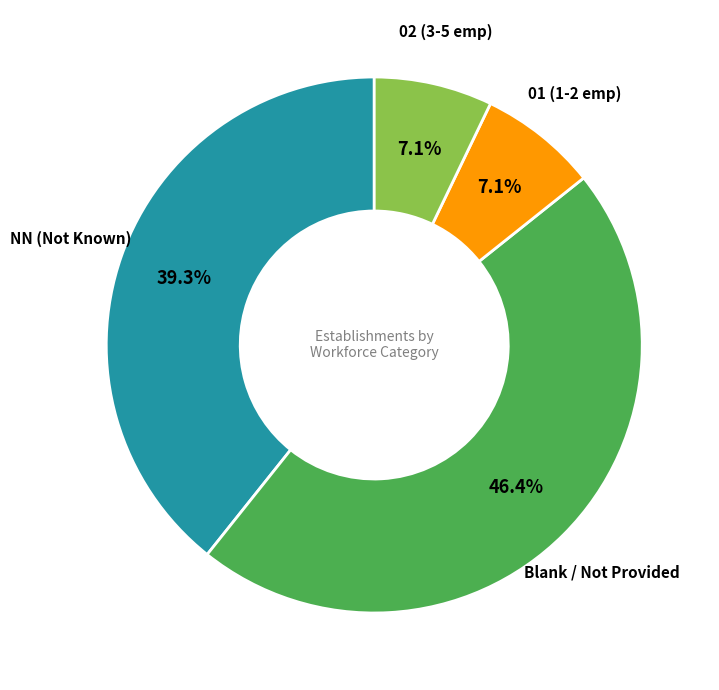

Is there a majority slice in this chart?

No